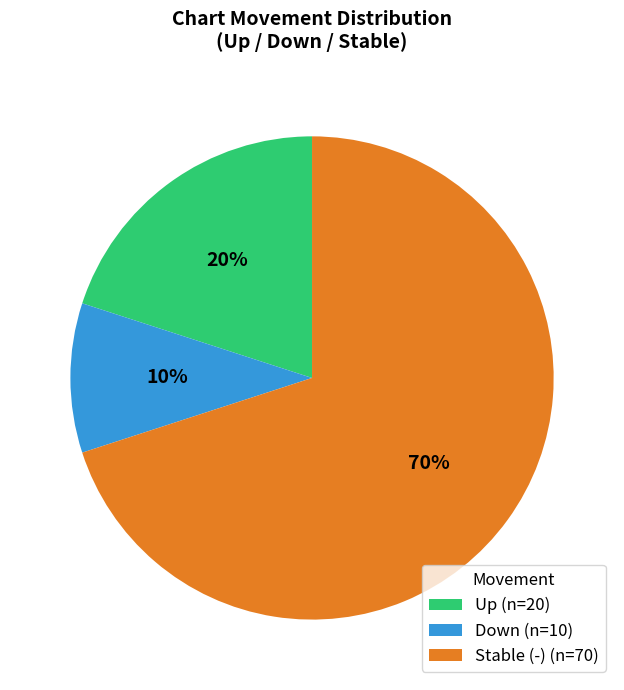

Which slice is the largest?

Stable (-) (n=70)